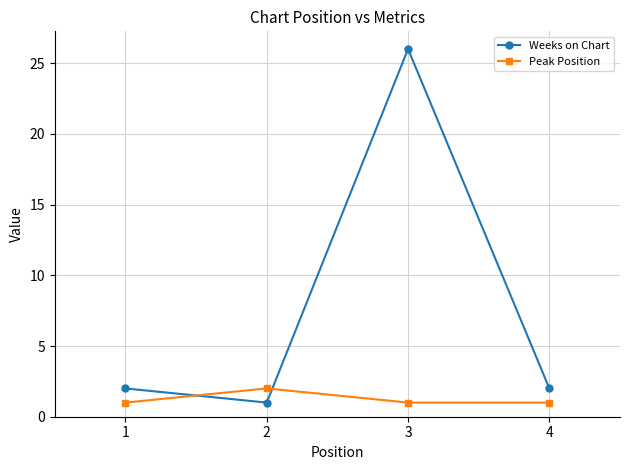

Reading left to right, transcribe all the data shown in this chart.

Weeks on Chart: 1=2	2=1	3=26	4=2
Peak Position: 1=1	2=2	3=1	4=1